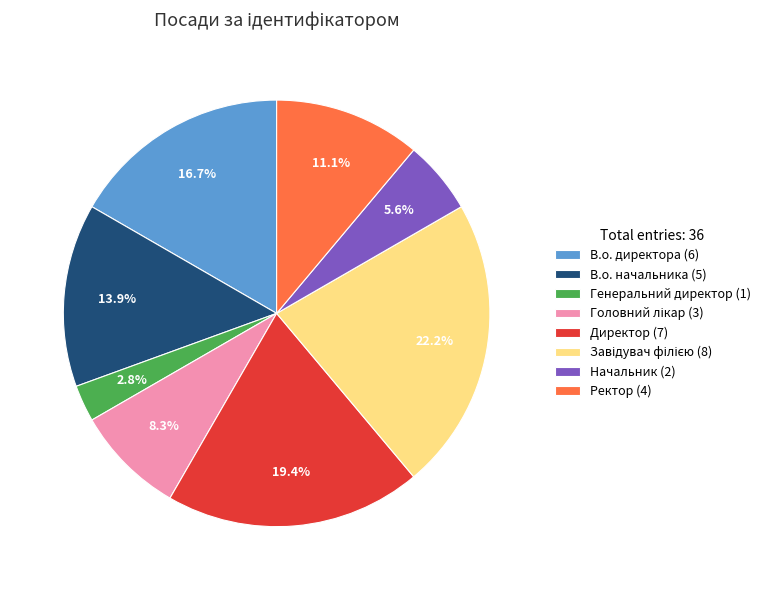

Between В.о. начальника (5) and Начальник (2), which is larger?

В.о. начальника (5)